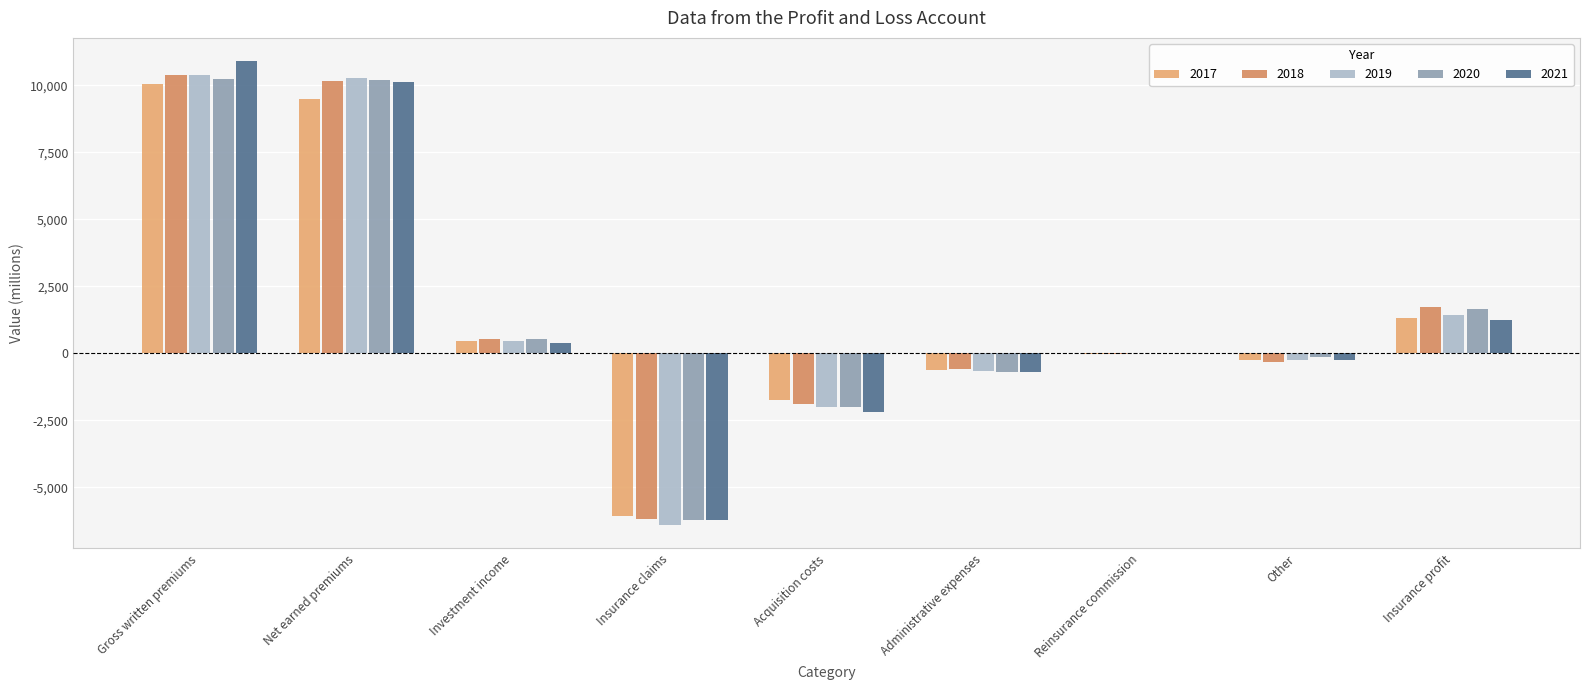

Reading left to right, transcribe all the data shown in this chart.

2017: 10068	9513	482	-6069	-1745	-608	-9	-237	1327
2018: 10401	10168	526	-6171	-1890	-594	-6	-308	1725
2019: 10403	10261	481	-6410	-1986	-651	3	-249	1449
2020: 10244	10192	525	-6221	-2010	-673	0	-142	1671
2021: 10910	10121	385	-6198	-2166	-678	33	-246	1251